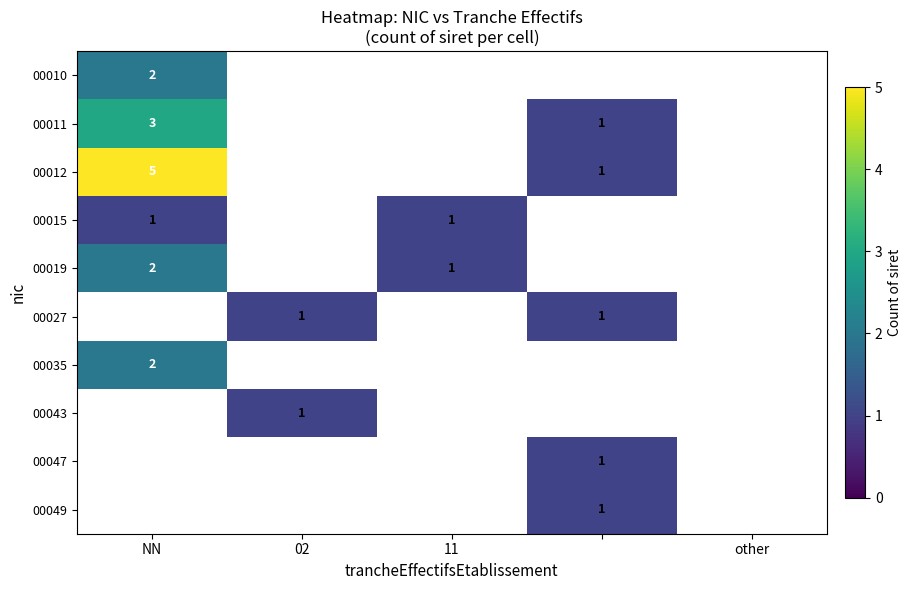

Is it true that 00043 equals 1 at 02?

True